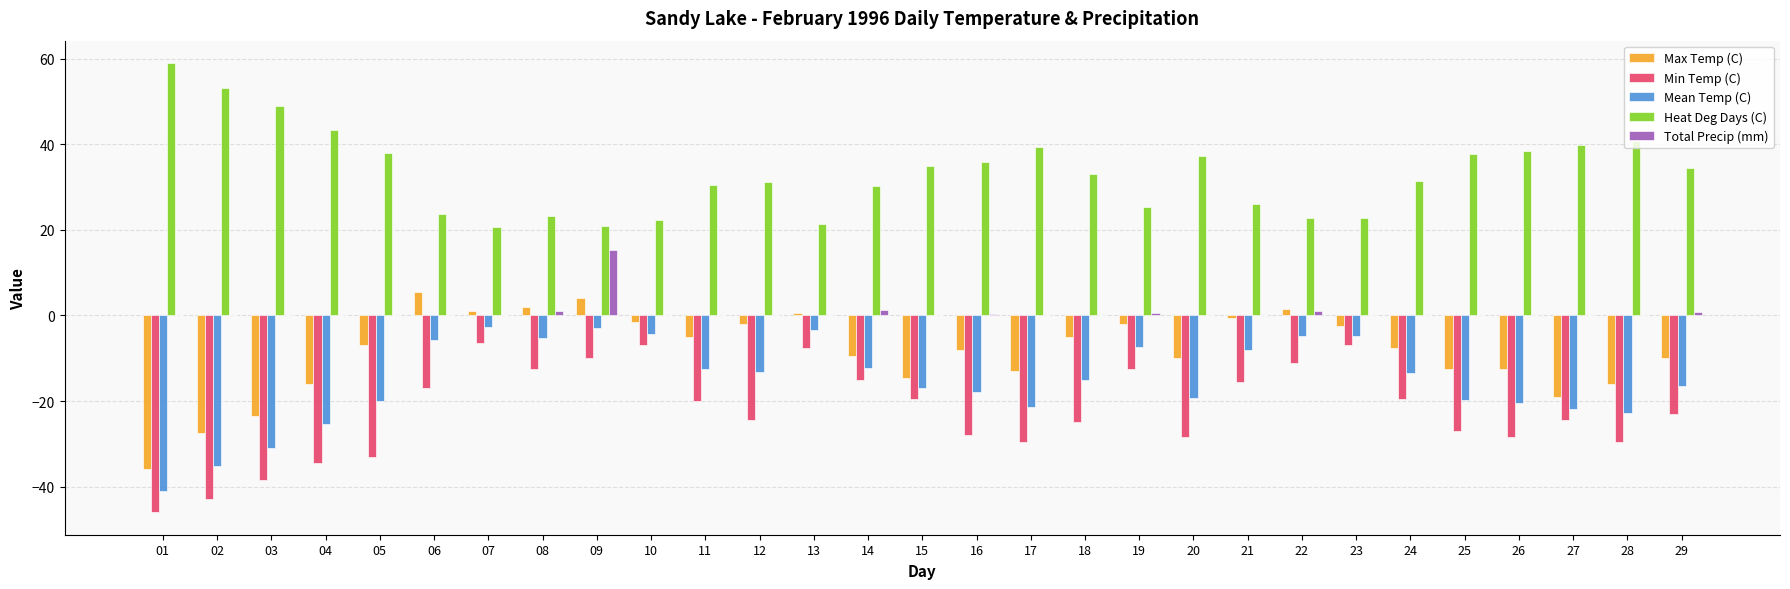

What is the maximum value shown in the chart?

59.0